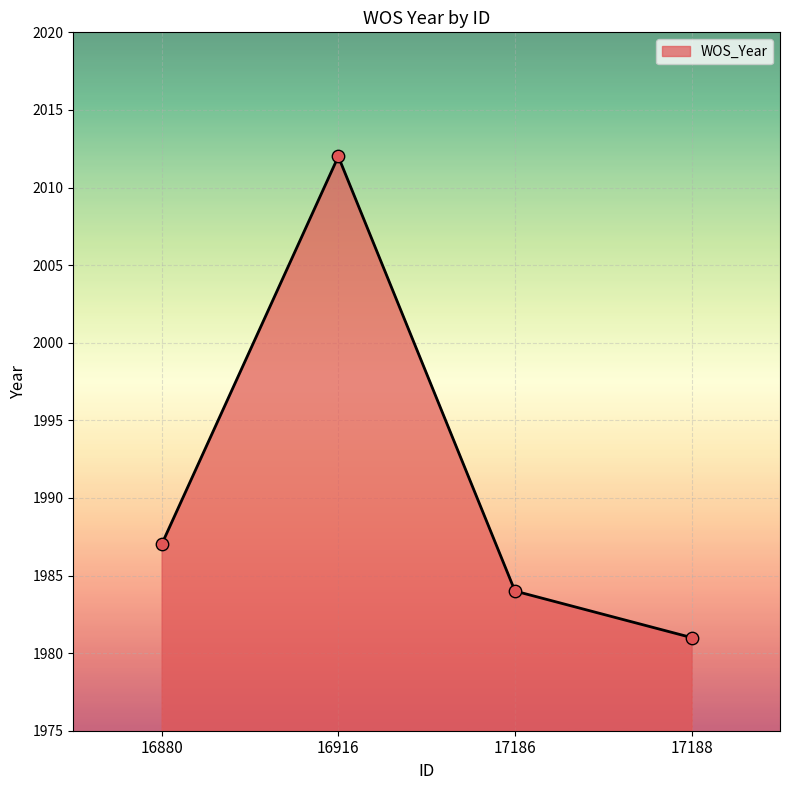

Between 16916 and 17186, which is larger?

16916